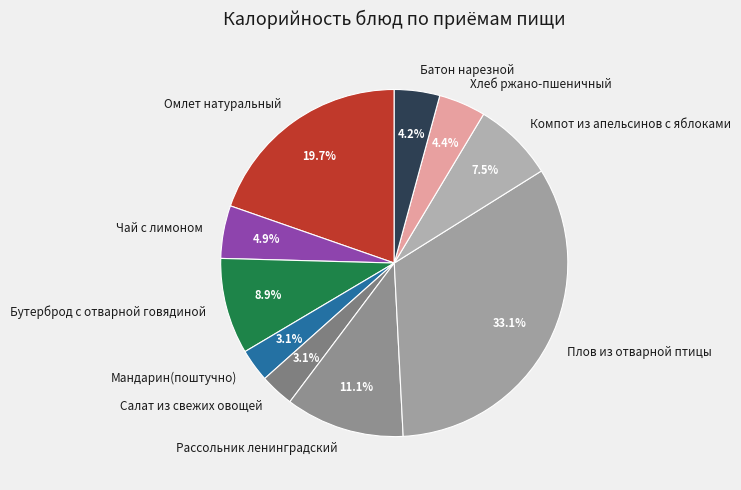

How many segments does this pie chart have?

10